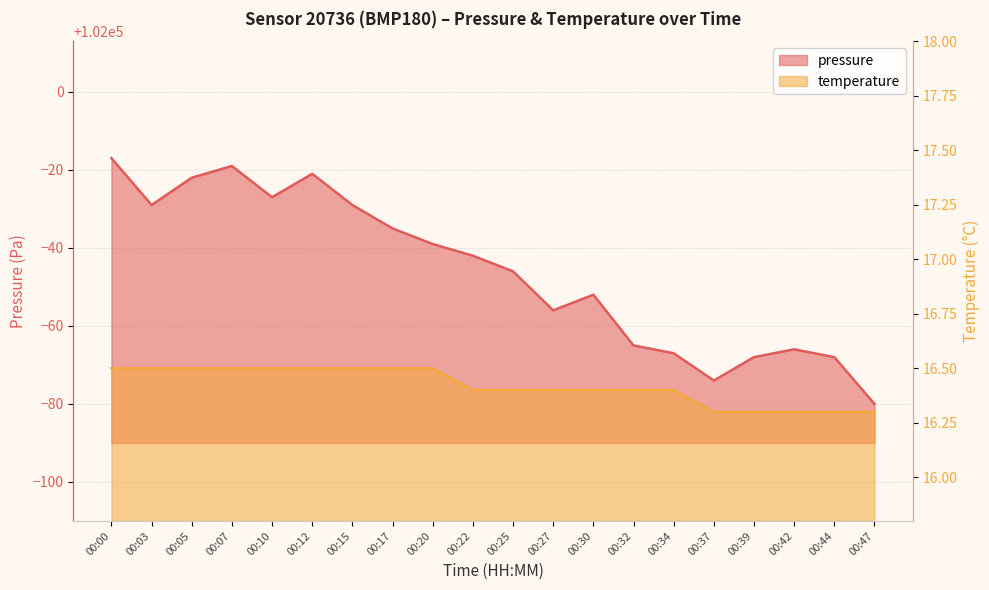

List the series in order of their peak value, highest first.

pressure, temperature